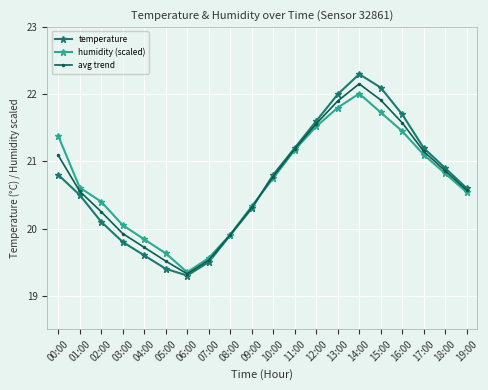

Where is the first local maximum for avg trend?

14:00